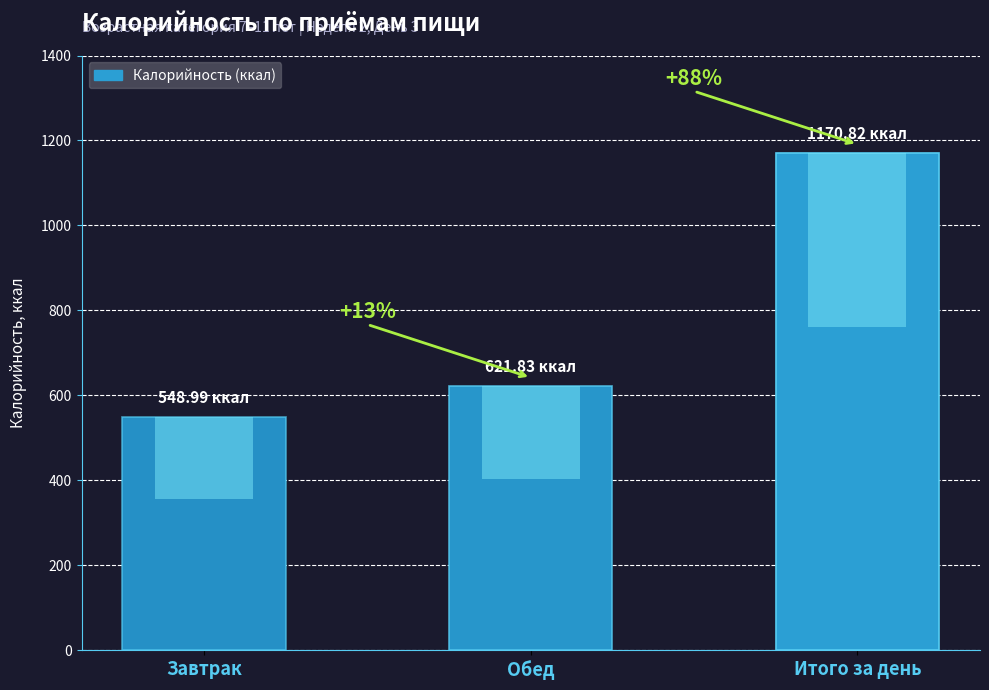

Reading right to left, what are all the values shown in this chart?

1170.8	621.8	549.0